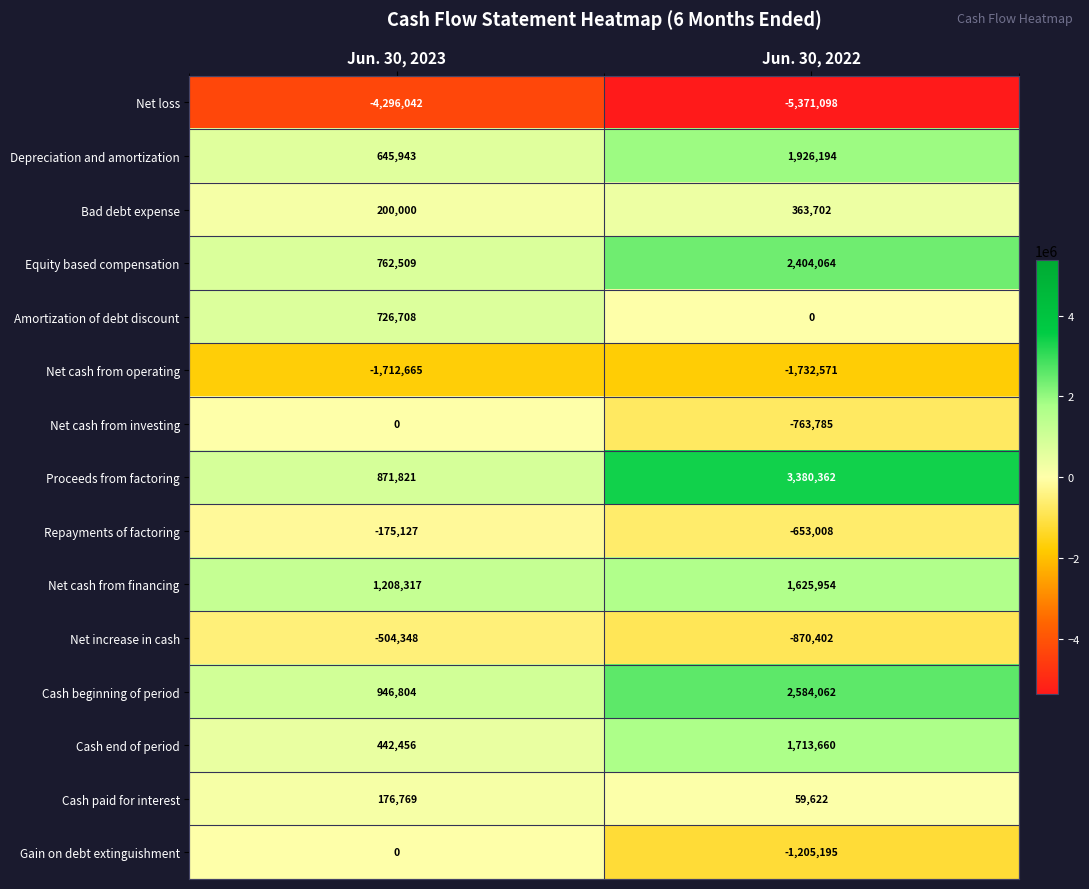

What is the greatest value displayed?

3380362